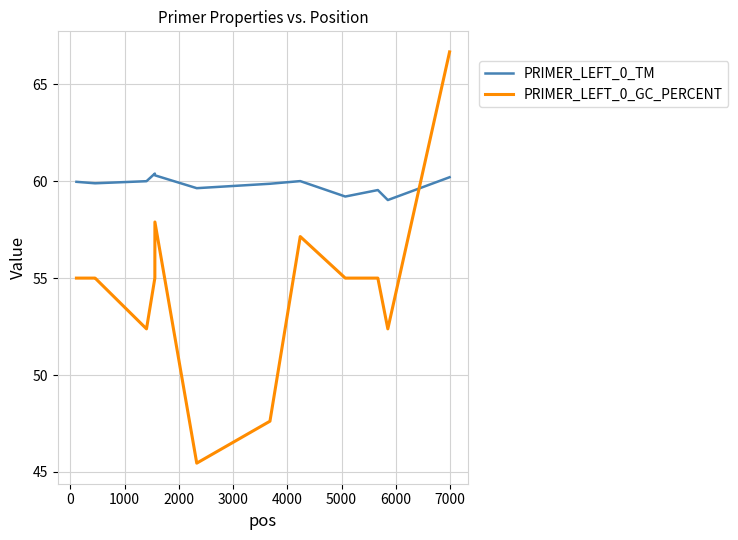

What is the difference between the maximum and minimum values in the PRIMER_LEFT_0_GC_PERCENT series?

21.2